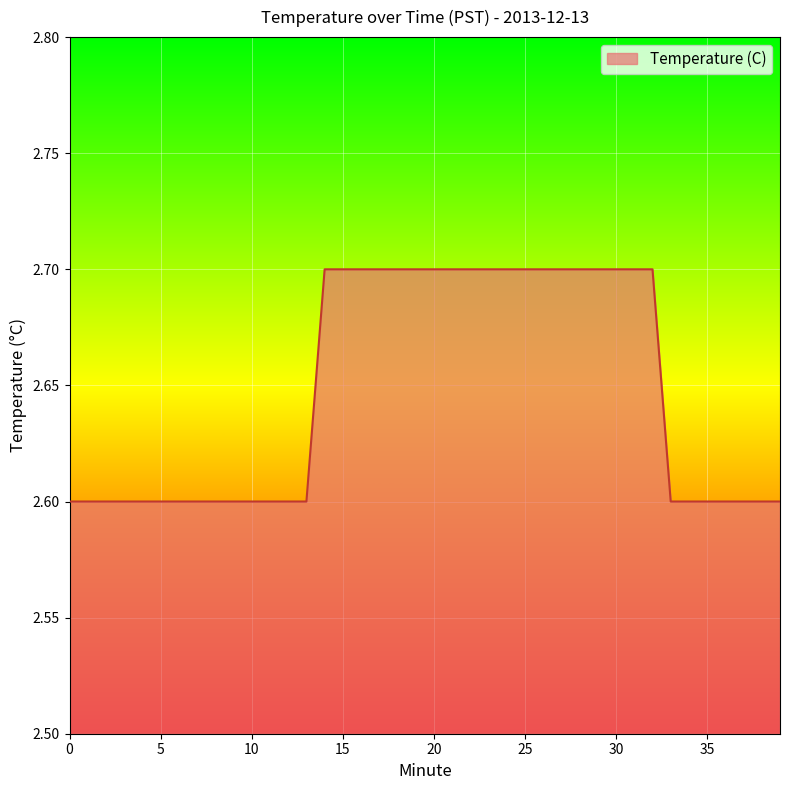

What is the maximum value shown in the chart?

2.7